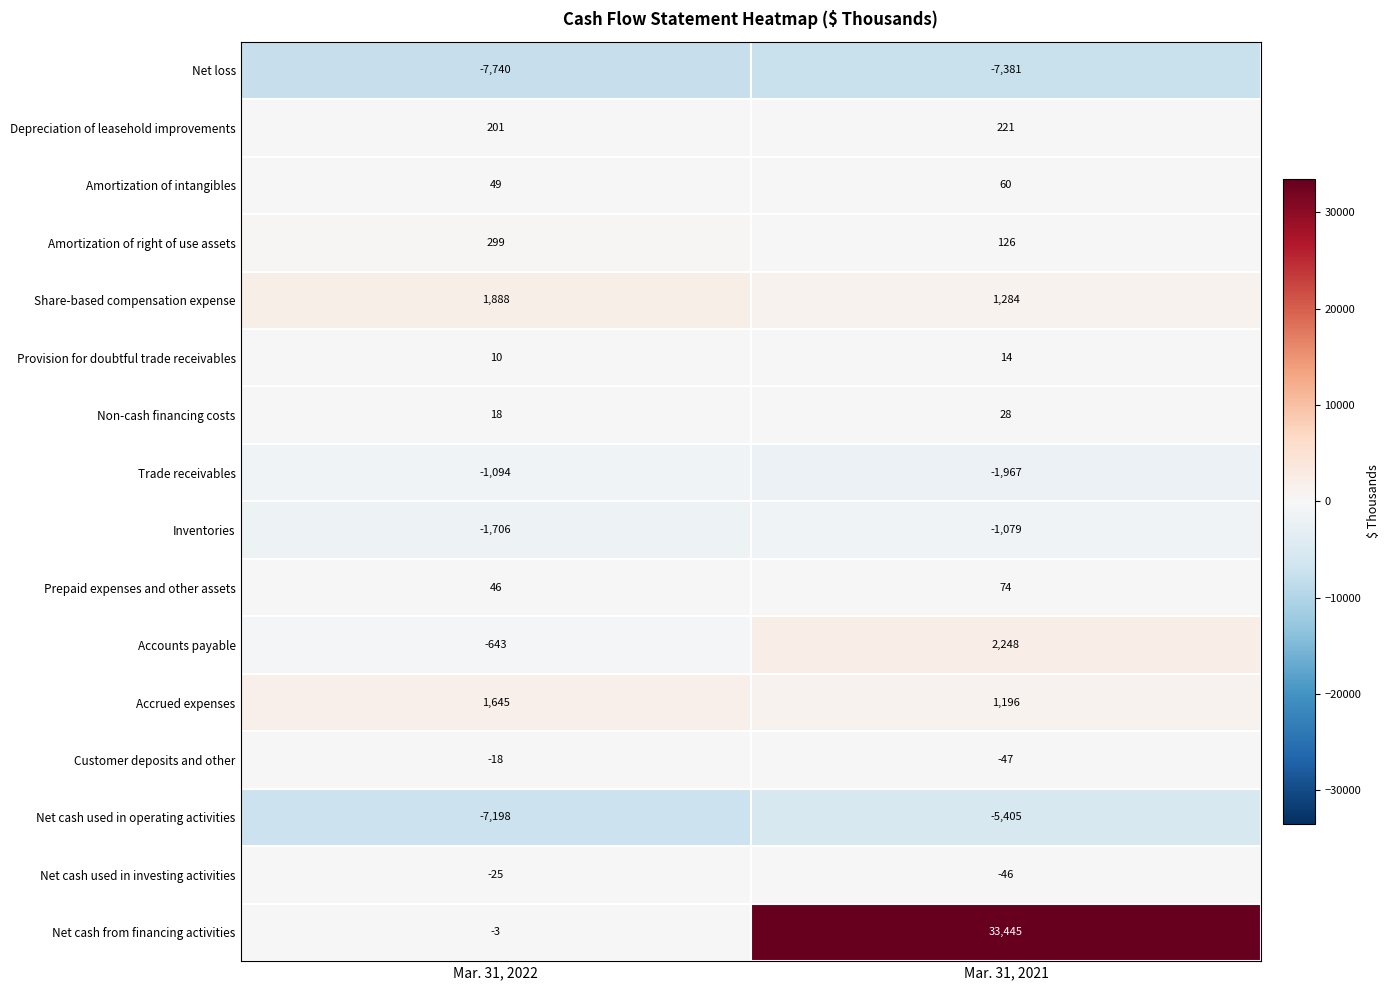

How many data points does each series have?

2